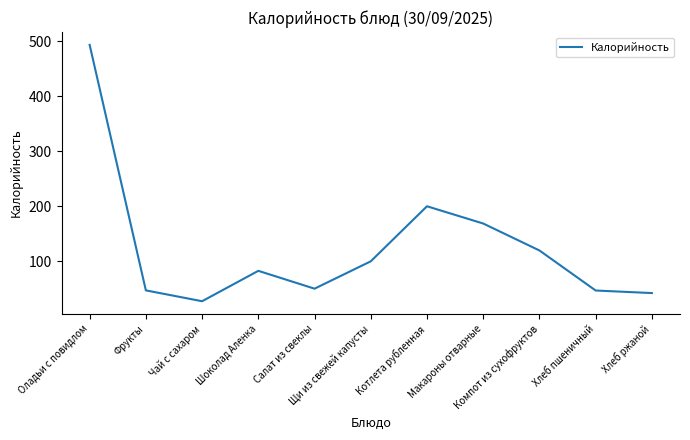

What is the difference between the values at Оладьи с повидлом and Котлета рубленная?

293.2